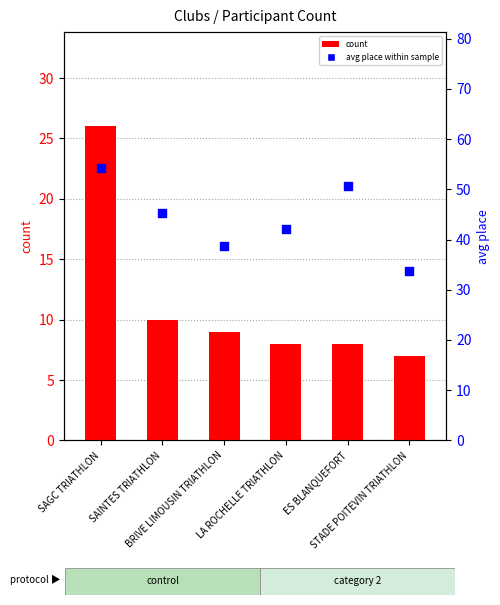

Is the value of count at STADE POITEVIN TRIATHLON greater than the value of avg place (rank within sample) at SAGC TRIATHLON?

No